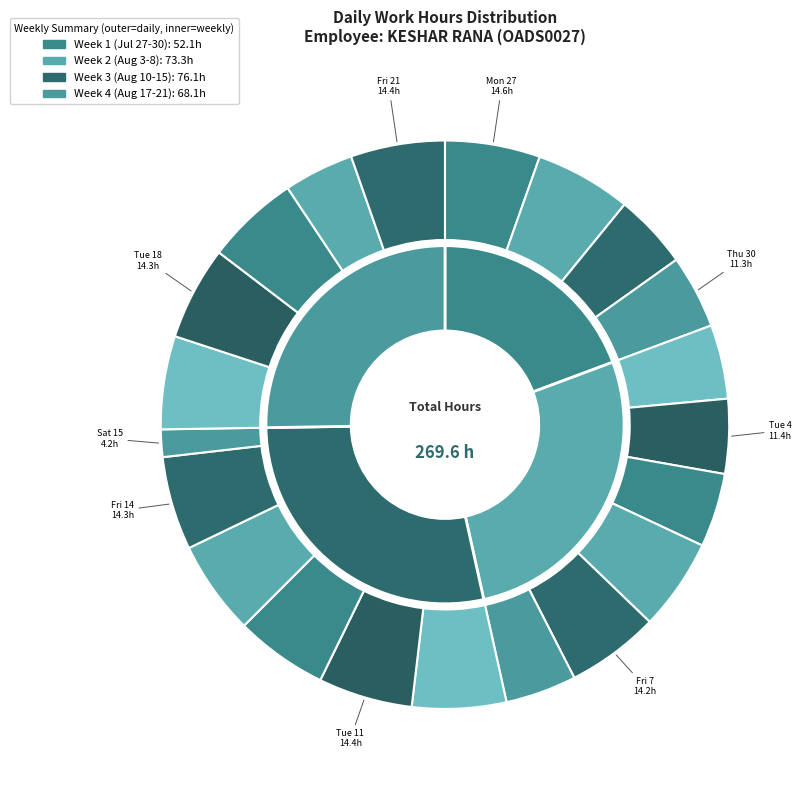

Is there a majority slice in this chart?

No